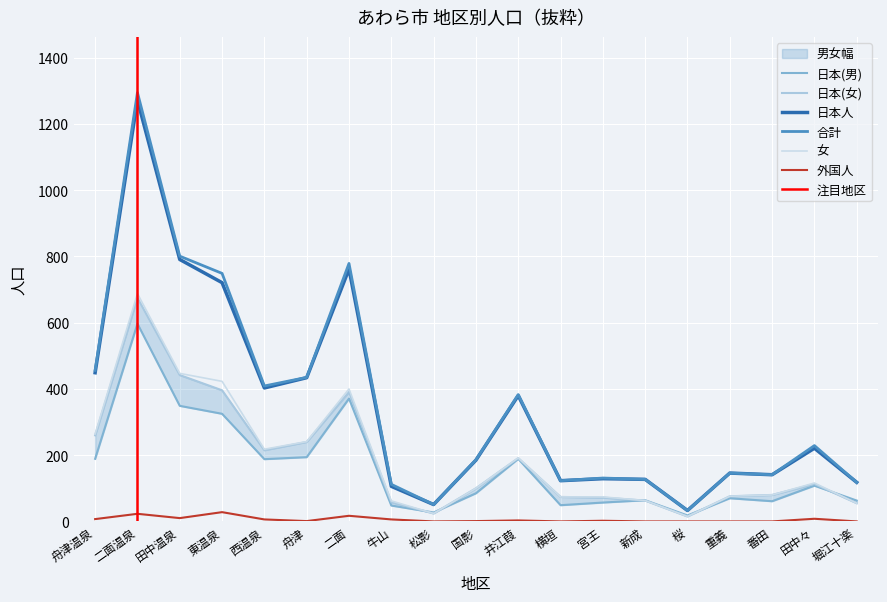

What is the total value across all series at 西温泉?

1439